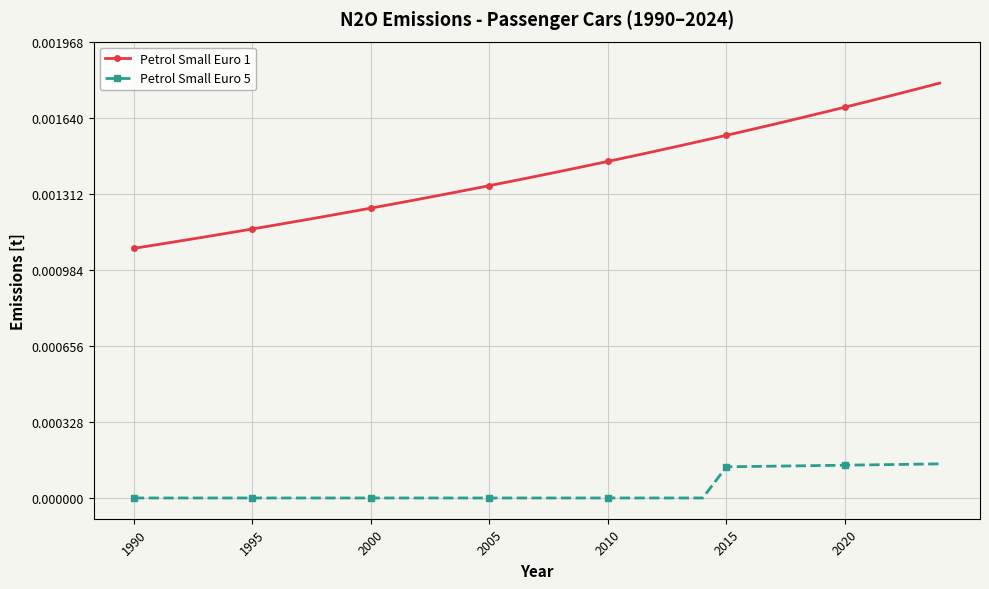

Rank the series by their average value, from highest to lowest.

Petrol Small Euro 1, Petrol Small Euro 5